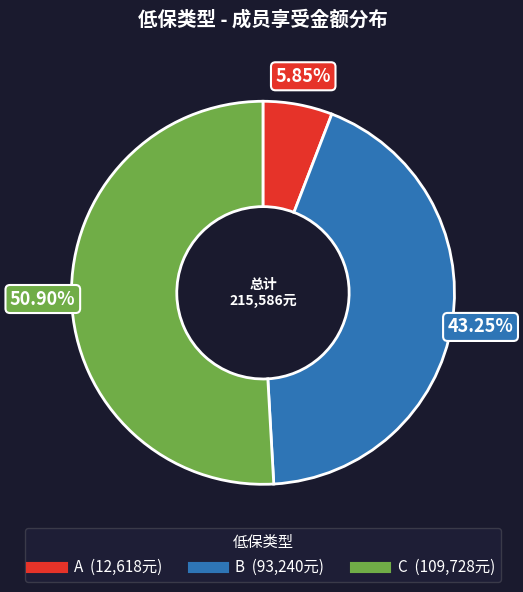

Does A account for over 50% of the chart?

No